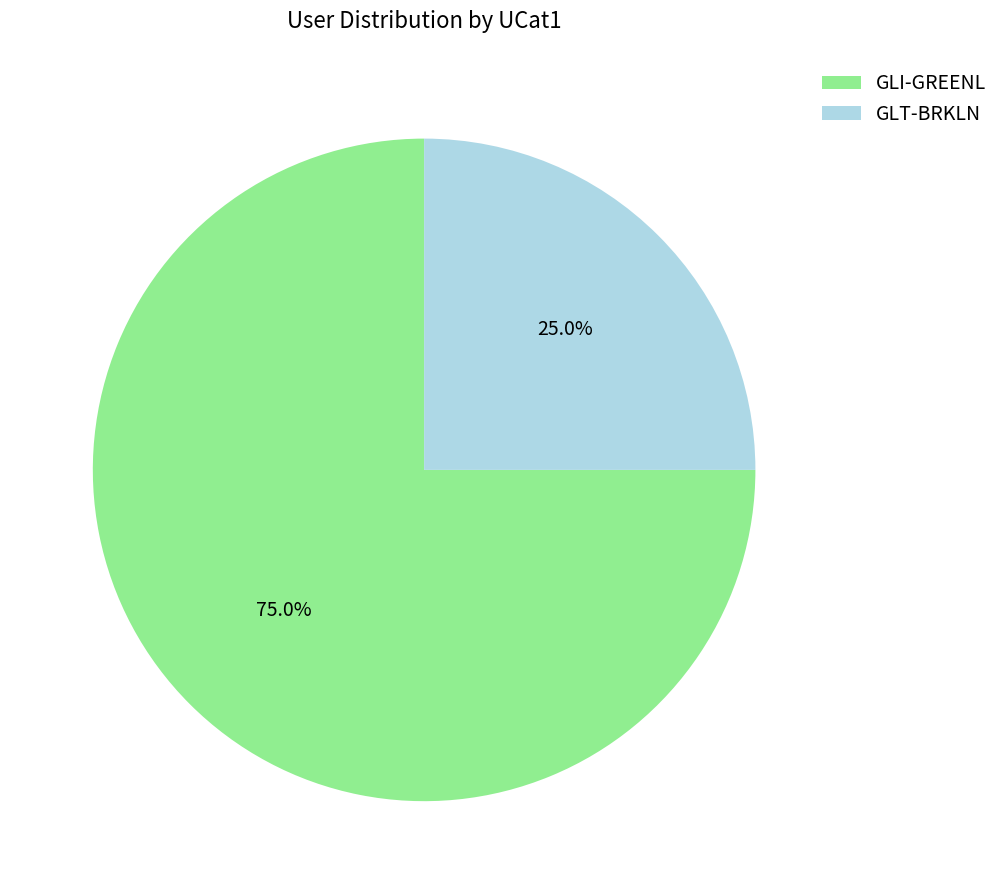

The GLI-GREENL slice represents 75% of the pie. True or false?

True